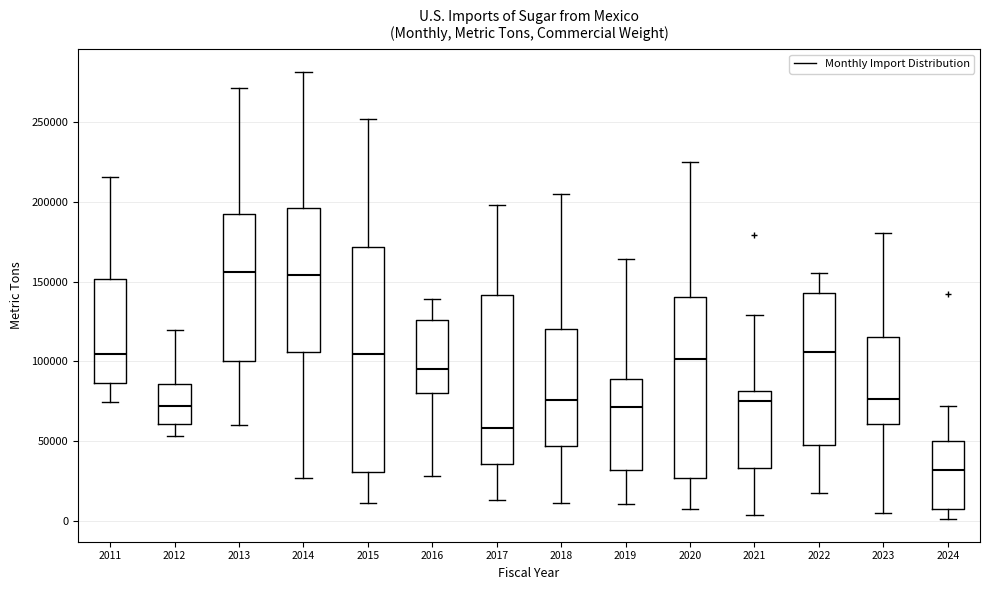

Reading left to right, read every box against the y-axis: the position of its median line, the range the box covers, and the ends of its whiskers. The values are not printed on the chart, so give them approximately, as read against the axis.

2011: median 105000, box 85000 to 150000, whiskers 75000 to 215000
2012: median 70000, box 60000 to 85000, whiskers 55000 to 120000
2013: median 155000, box 100000 to 190000, whiskers 60000 to 270000
2014: median 155000, box 105000 to 195000, whiskers 25000 to 280000
2015: median 105000, box 30000 to 170000, whiskers 10000 to 250000
2016: median 95000, box 80000 to 125000, whiskers 30000 to 140000
2017: median 60000, box 35000 to 140000, whiskers 15000 to 200000
2018: median 75000, box 45000 to 120000, whiskers 10000 to 205000
2019: median 70000, box 30000 to 90000, whiskers 10000 to 165000
2020: median 100000, box 25000 to 140000, whiskers 10000 to 225000
2021: median 75000, box 35000 to 80000, whiskers 5000 to 130000
2022: median 105000, box 45000 to 145000, whiskers 20000 to 155000
2023: median 75000, box 60000 to 115000, whiskers 5000 to 180000
2024: median 30000, box 5000 to 50000, whiskers 0 to 70000